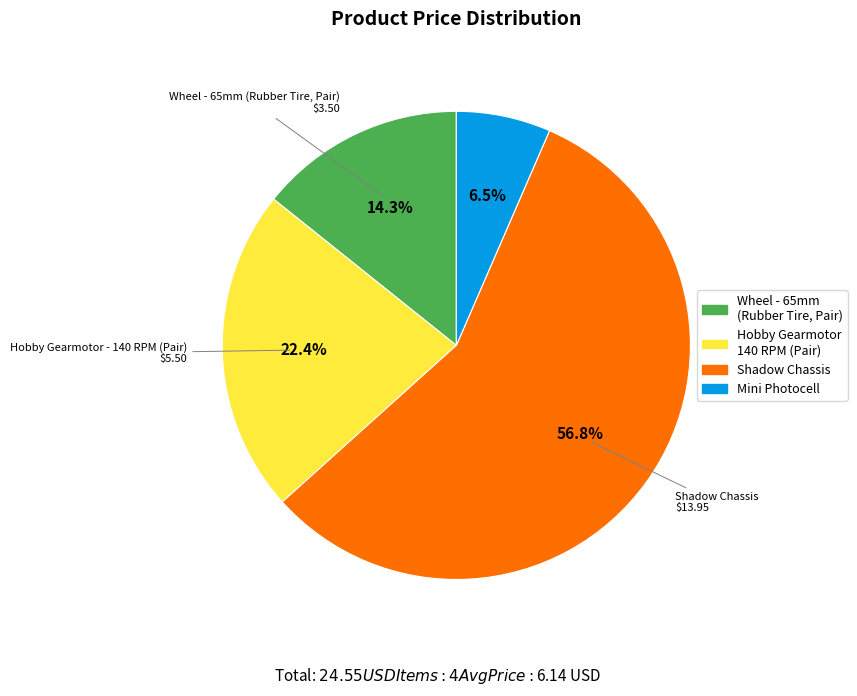

Is there any slice that represents more than half of the pie?

Yes